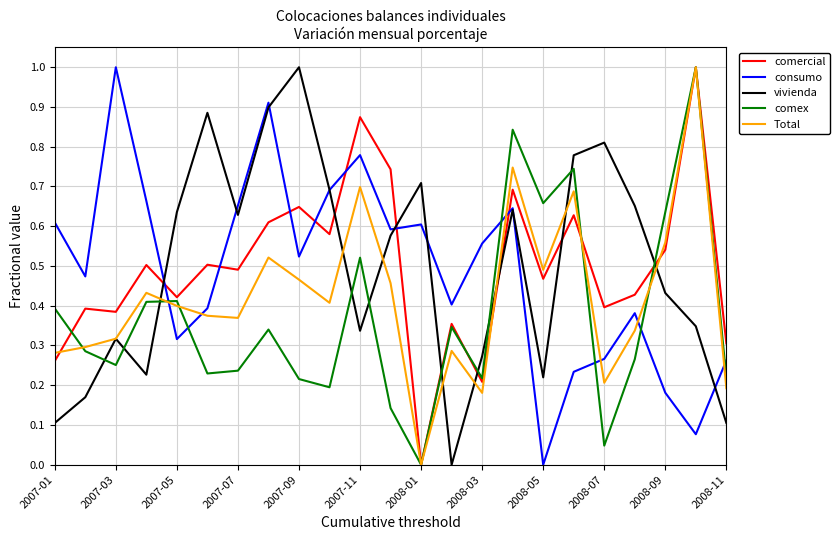

How many times do consumo and comercial cross each other?

7